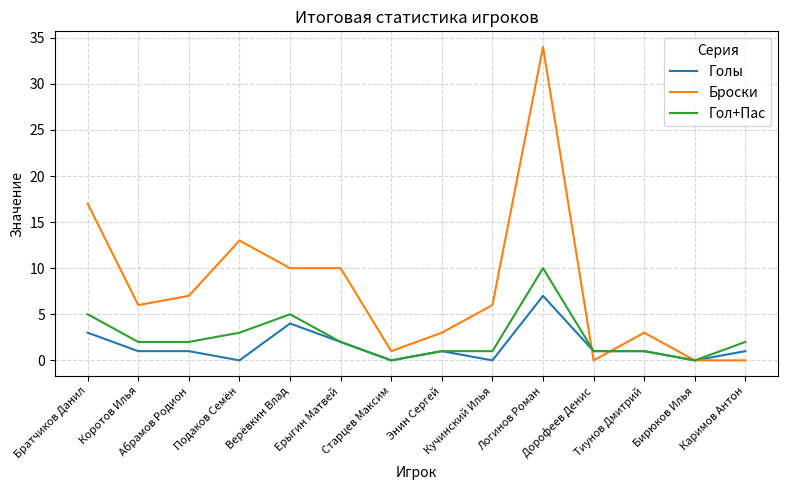

What is the approximate value of Гол+Пас at Тиунов Дмитрий?

1